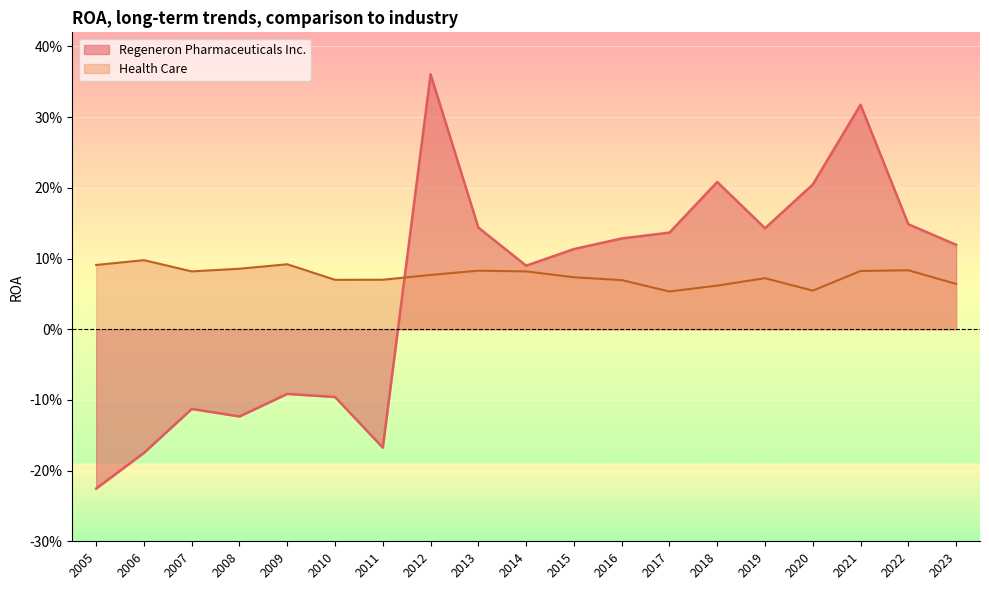

Which has a higher value, 2020 or 2011?

2020